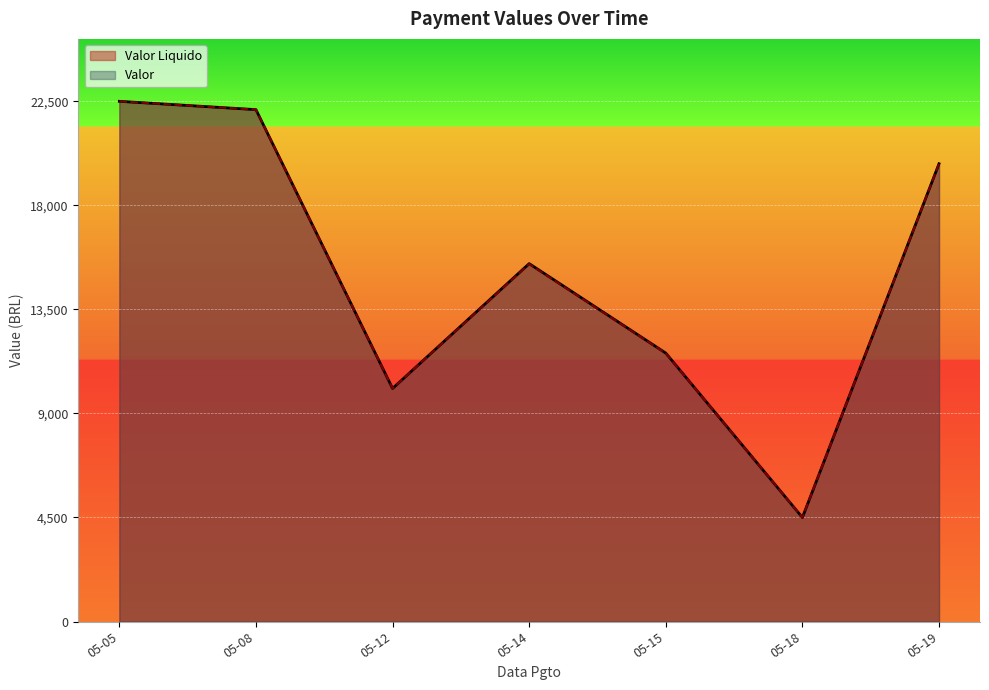

What is the sum of all Valor Liquido values?

106078.6